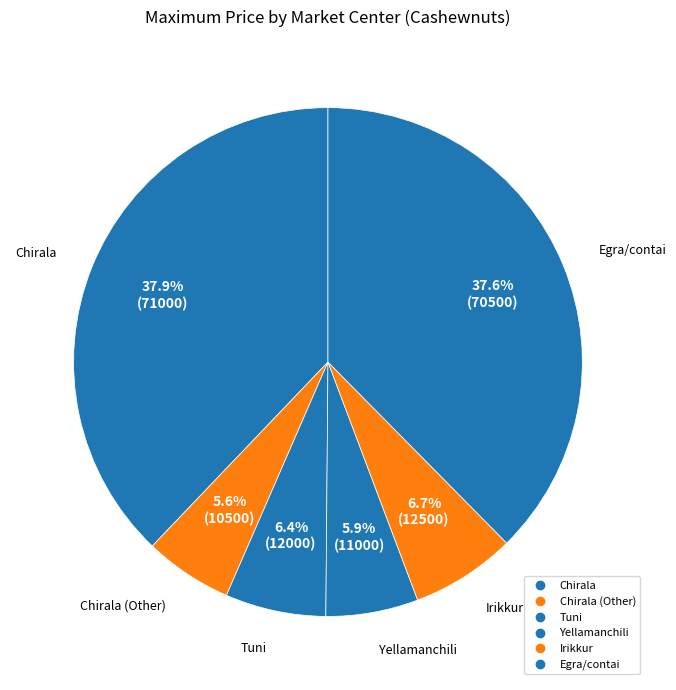

Does any single category account for the majority?

No